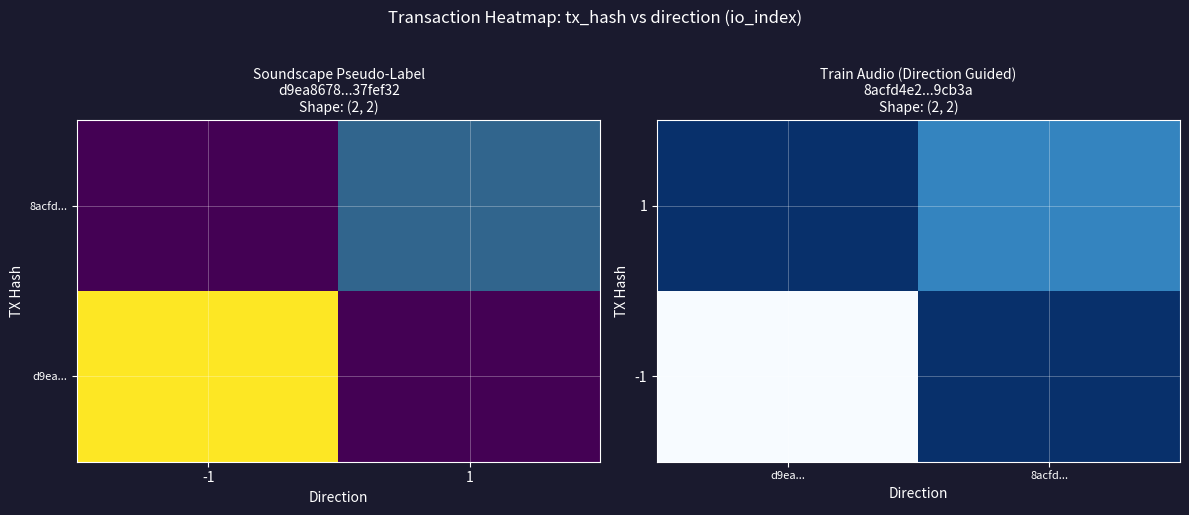

Is it true that -1 equals 18 at d9ea...?

False